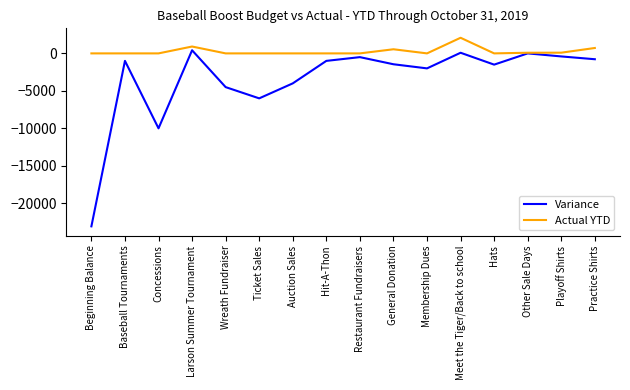

Rank the series at Ticket Sales from lowest to highest value.

Variance, Actual YTD